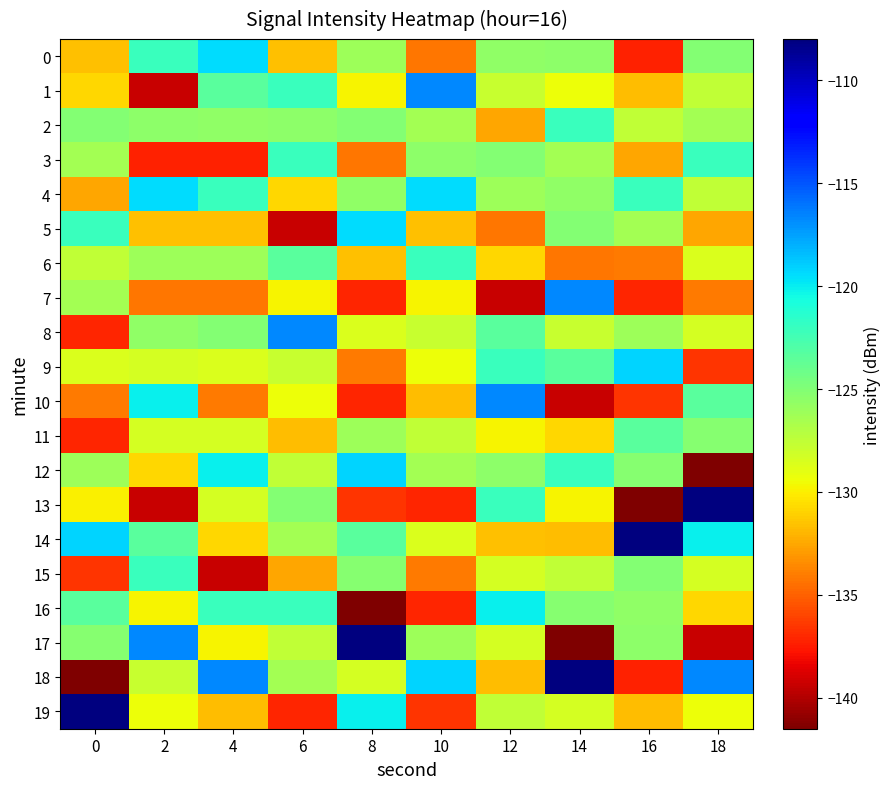

Reading right to left, transcribe all the data shown in this chart.

0: 18=-125.0	16=-137.3	14=-125.5	12=-125.6	10=-134.3	8=-126.2	6=-131.6	4=-119.5	2=-122.1	0=-131.6
1: 18=-127.5	16=-131.8	14=-129.4	12=-127.9	10=-116.8	8=-129.8	6=-122.1	4=-123.4	2=-139.3	0=-130.8
2: 18=-126.4	16=-127.6	14=-122.1	12=-132.5	10=-126.4	8=-125.0	6=-125.5	4=-125.6	2=-125.5	0=-125.0
3: 18=-122.1	16=-132.5	14=-126.4	12=-125.0	10=-125.5	8=-134.3	6=-122.1	4=-137.3	2=-137.3	0=-126.4
4: 18=-127.6	16=-122.1	14=-125.6	12=-126.2	10=-119.5	8=-125.6	6=-130.8	4=-122.1	2=-119.5	0=-132.5
5: 18=-132.5	16=-126.4	14=-125.0	12=-134.3	10=-131.6	8=-119.5	6=-139.3	4=-131.6	2=-131.6	0=-122.1
6: 18=-128.6	16=-134.1	14=-134.3	12=-130.8	10=-122.1	8=-131.6	6=-123.4	4=-126.2	2=-126.2	0=-127.6
7: 18=-134.1	16=-137.1	14=-116.8	12=-139.3	10=-129.8	8=-137.1	6=-129.8	4=-134.3	2=-134.3	0=-126.4
8: 18=-128.4	16=-126.1	14=-127.9	12=-123.4	10=-127.9	8=-128.6	6=-116.8	4=-125.0	2=-125.6	0=-137.1
9: 18=-136.6	16=-119.2	14=-123.4	12=-122.1	10=-129.4	8=-134.1	6=-127.9	4=-128.6	2=-128.4	0=-128.6
10: 18=-123.3	16=-136.6	14=-139.3	12=-116.8	10=-131.8	8=-137.1	6=-129.4	4=-134.1	2=-120.1	0=-134.1
11: 18=-125.2	16=-123.3	14=-130.8	12=-129.8	10=-127.5	8=-126.1	6=-131.8	4=-128.4	2=-128.4	0=-137.1
12: 18=-141.5	16=-125.2	14=-122.1	12=-125.5	10=-126.4	8=-119.2	6=-127.5	4=-120.1	2=-130.8	0=-126.1
13: 18=-108.1	16=-141.5	14=-129.8	12=-122.1	10=-137.1	8=-136.6	6=-125.0	4=-128.4	2=-139.3	0=-129.9
14: 18=-120.1	16=-108.1	14=-131.8	12=-131.6	10=-128.6	8=-123.3	6=-126.4	4=-130.8	2=-123.4	0=-119.2
15: 18=-128.4	16=-125.0	14=-127.5	12=-128.4	10=-134.1	8=-125.2	6=-132.5	4=-139.3	2=-122.1	0=-136.6
16: 18=-130.8	16=-125.6	14=-125.2	12=-120.1	10=-137.1	8=-141.5	6=-122.1	4=-122.1	2=-129.8	0=-123.3
17: 18=-139.3	16=-125.5	14=-141.5	12=-128.4	10=-126.1	8=-108.1	6=-127.6	4=-129.8	2=-116.8	0=-125.2
18: 18=-116.8	16=-137.3	14=-108.1	12=-131.8	10=-119.2	8=-128.4	6=-126.4	4=-116.8	2=-127.9	0=-141.5
19: 18=-129.4	16=-131.8	14=-128.4	12=-127.5	10=-136.6	8=-120.1	6=-137.1	4=-131.8	2=-129.4	0=-108.1